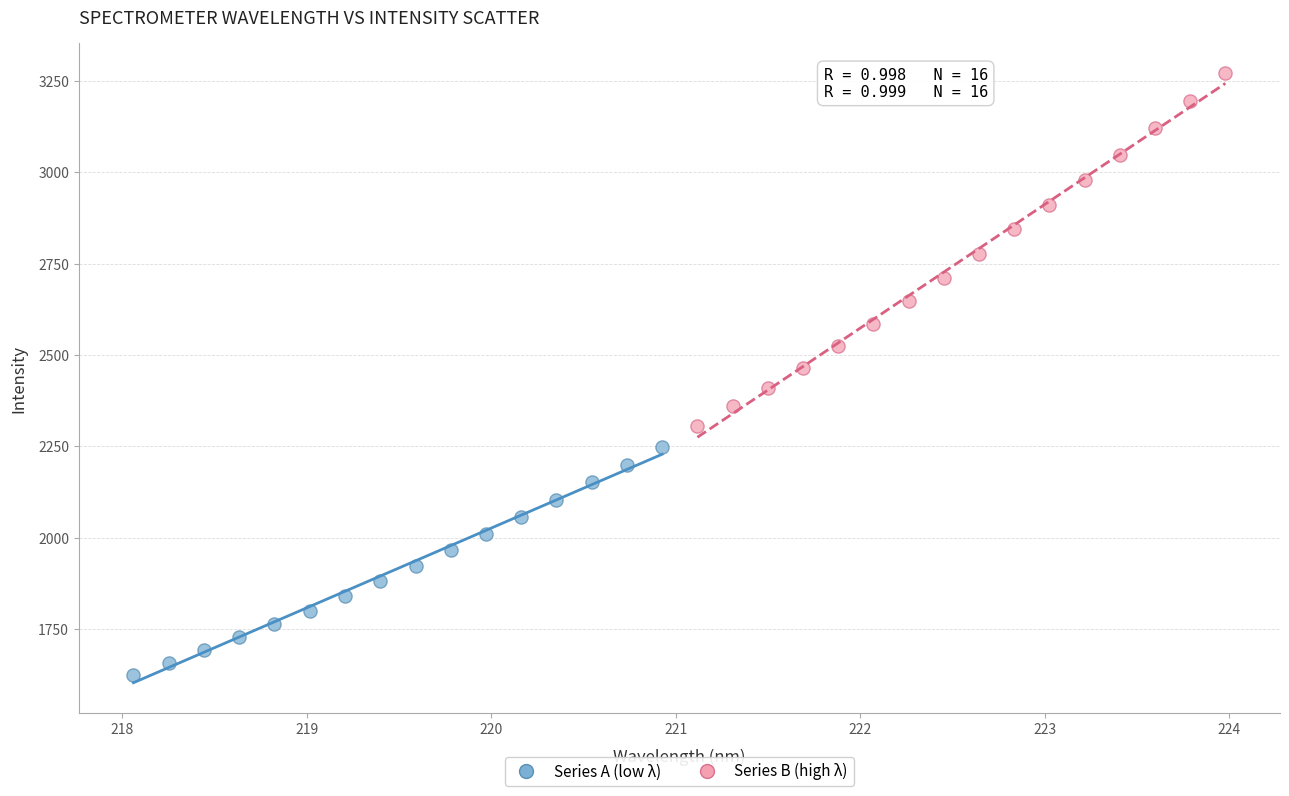

Which series has the widest spread of Y values?

Series B (high λ)